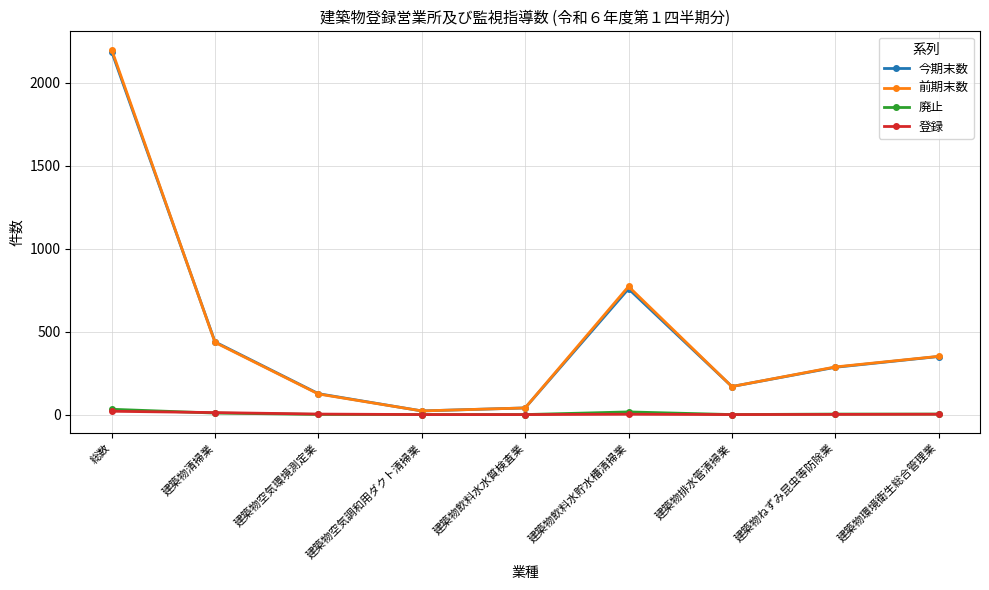

Which category has the highest value in the 前期末数 series?

総数